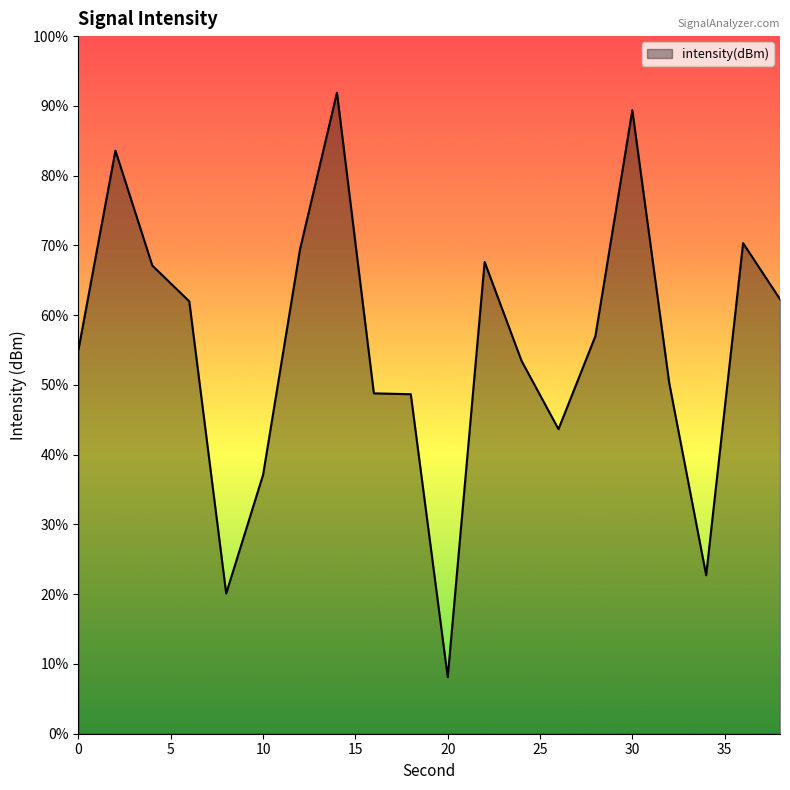

Does the chart display data point markers on the line(s)?

No